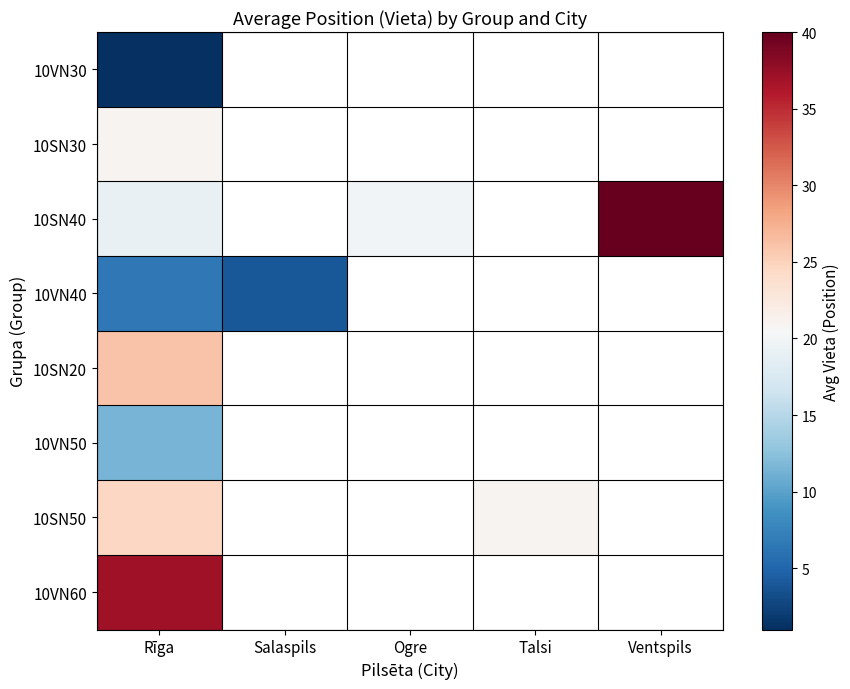

At which category is the sum across all series the highest?

Rīga